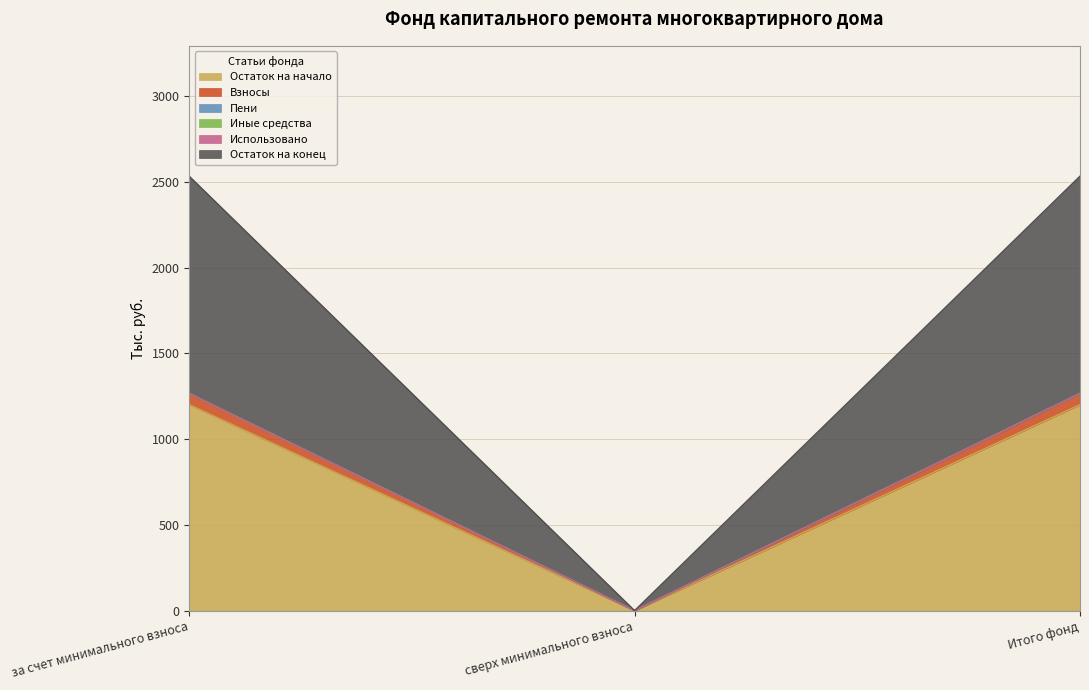

Does the chart display data point markers on the line(s)?

No